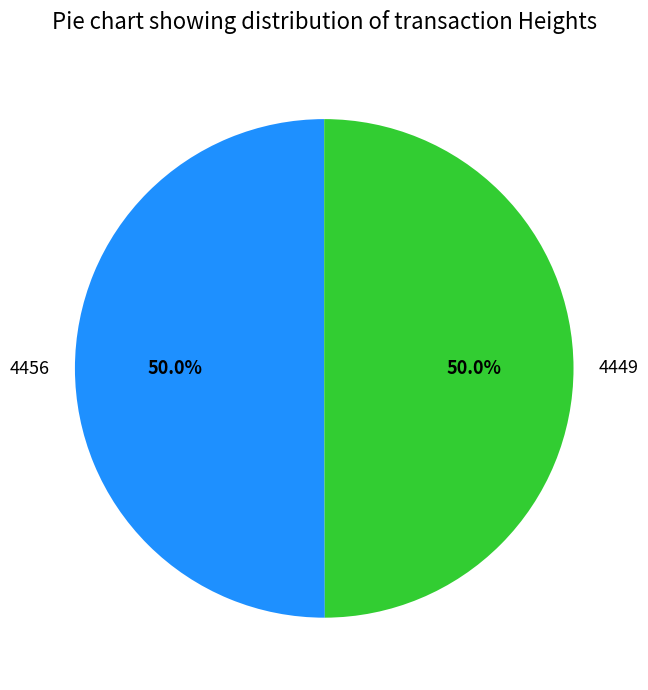

To the nearest percent, what is the combined percentage of 4456 and 4449?

100%